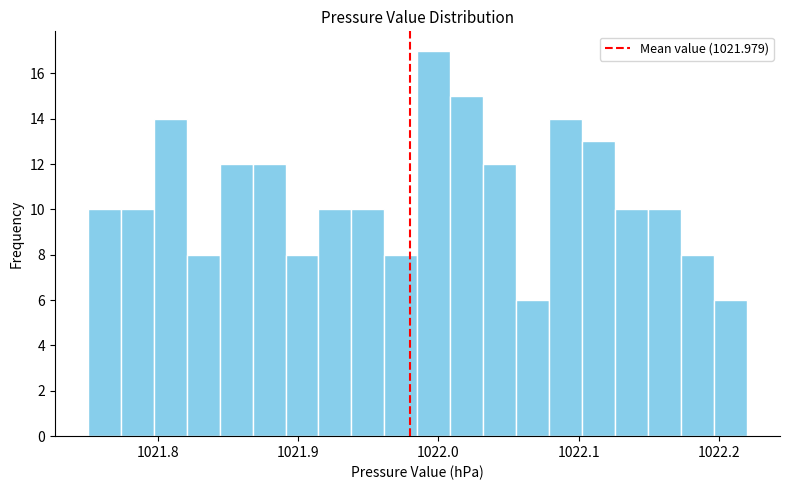

Read against the x-axis, roughly where is the centre of the tallest bar?

1022.00